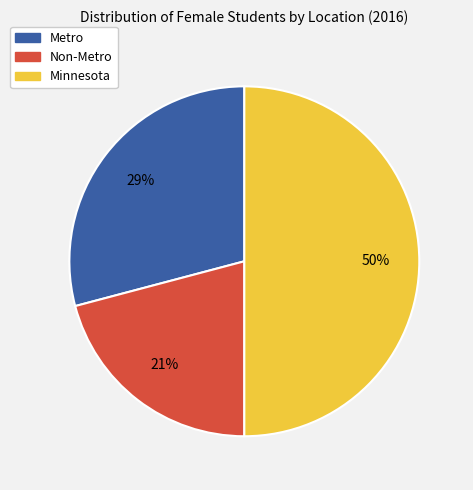

Do Minnesota and Metro together represent more than half of the pie?

Yes